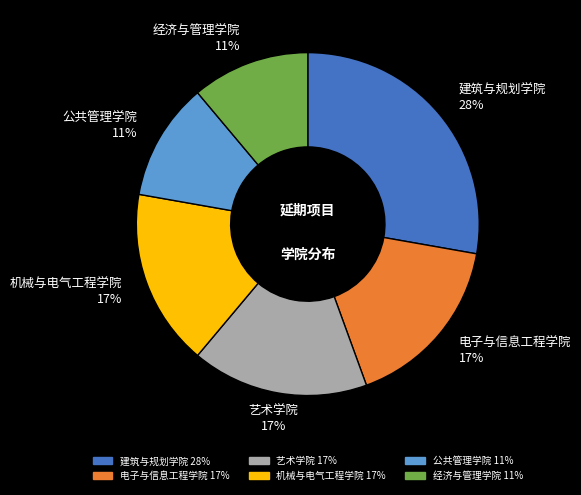

To the nearest percent, what percentage of the pie is 机械与电气工程学院?

17%